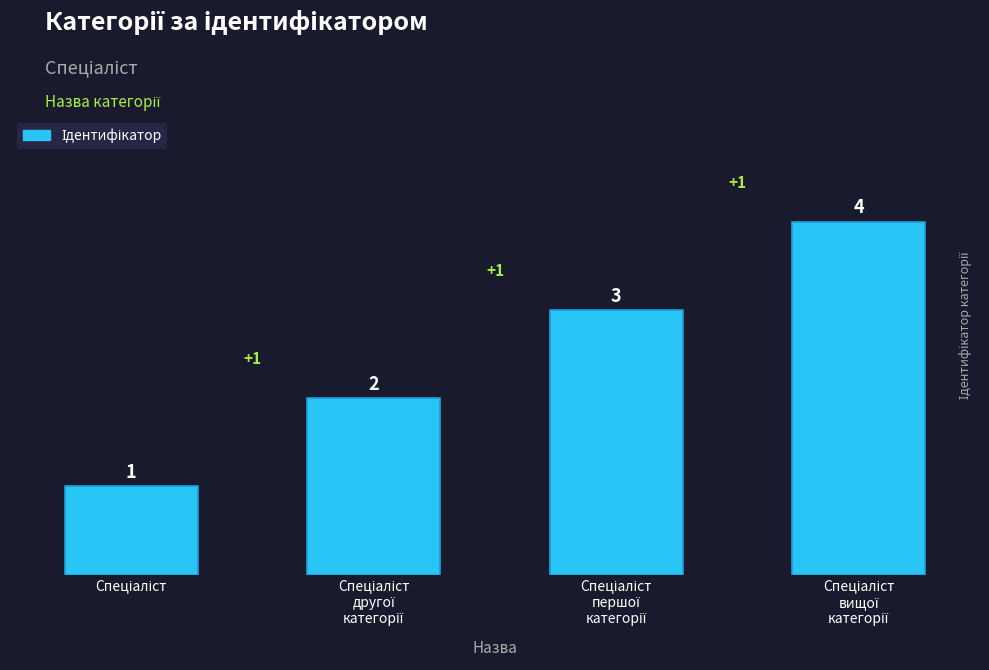

Does the chart contain any negative values?

No